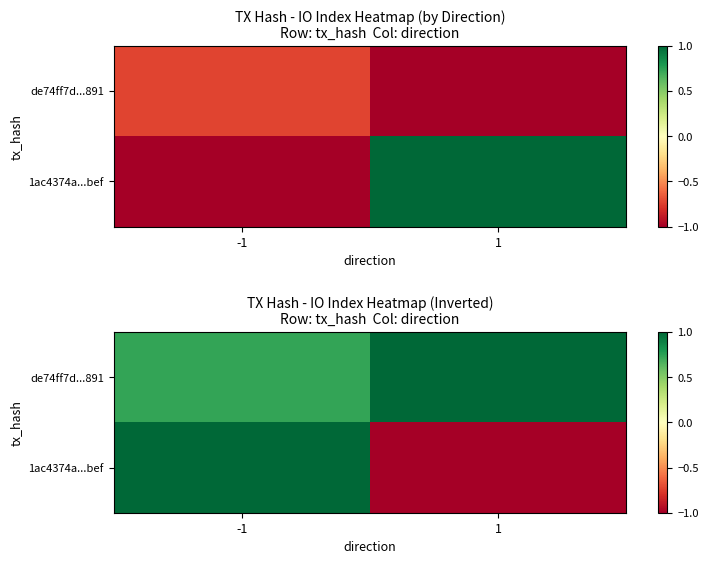

Which label corresponds to the smallest value in the chart?

1